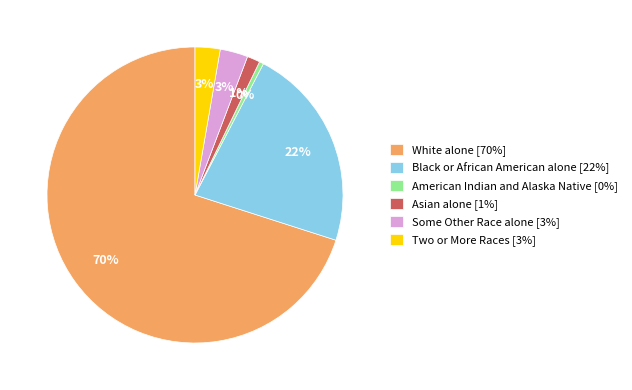

Does American Indian and Alaska Native represent more than half of the total?

No